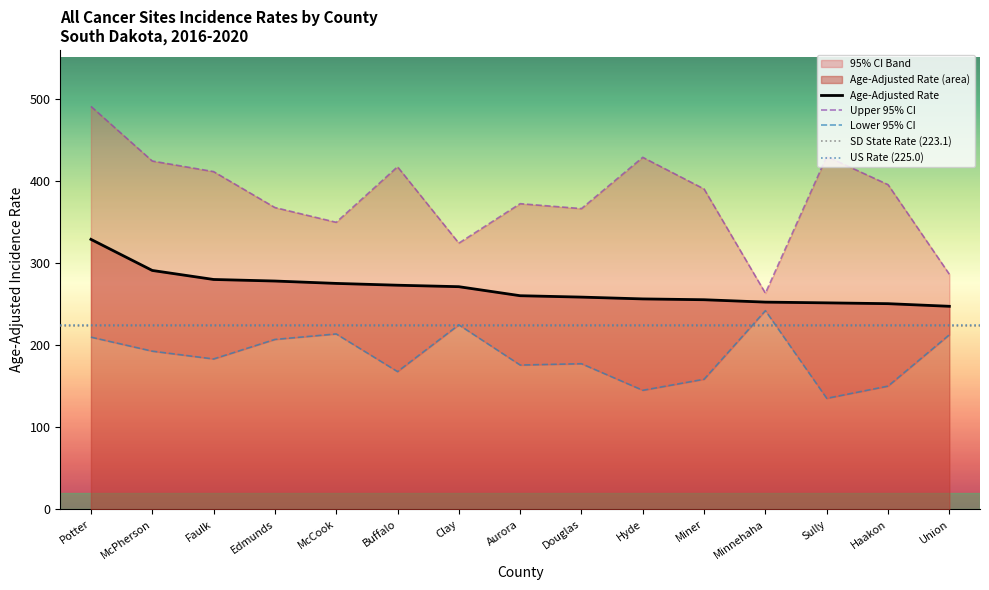

True or false: Upper 95% CI and Age-Adjusted Rate cross at least once.

False